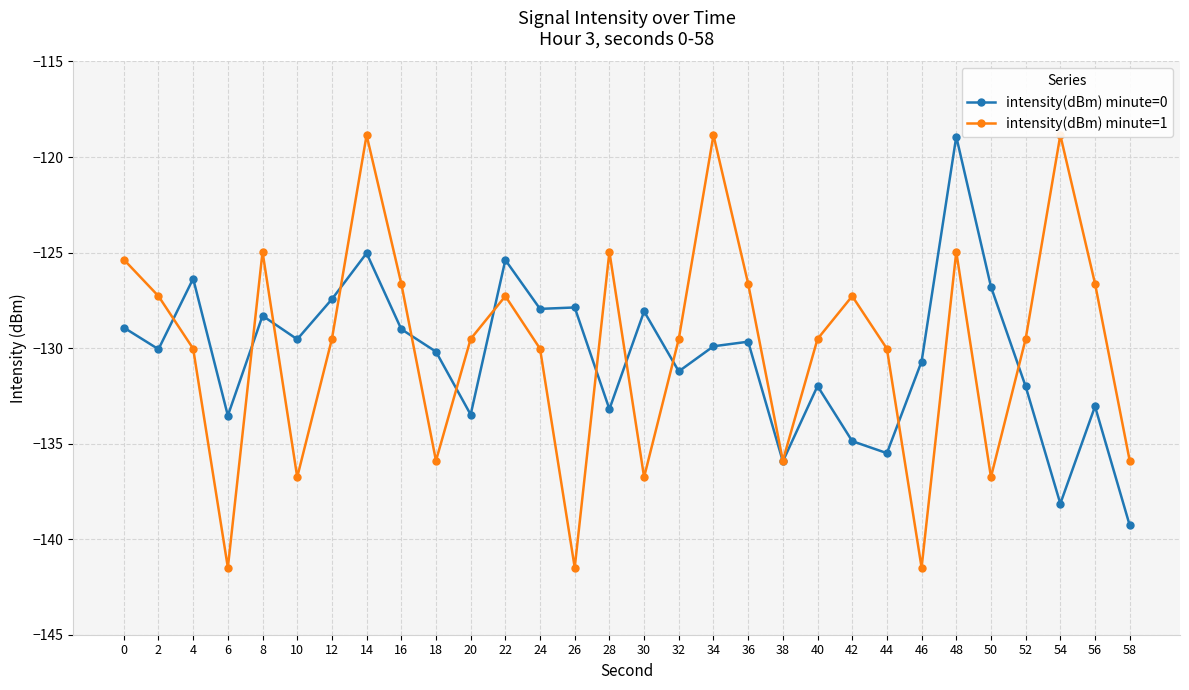

At which category does intensity(dBm) minute=1 reach its first local valley?

6